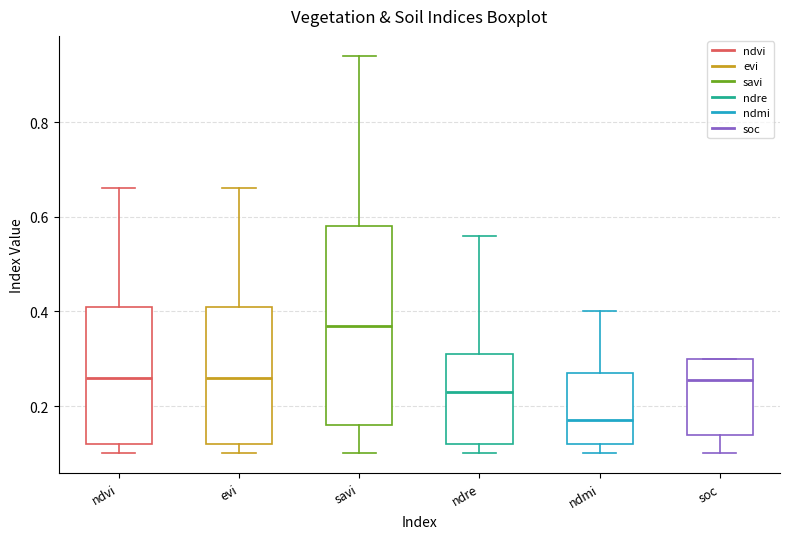

Reading left to right, transcribe this box plot: for each box, give where its median line is, the range the box spans, and where its two whiskers end, as read against the y-axis. The values are not printed on the chart, so give them approximately, as read against the axis.

ndvi: median 0.26, box 0.12 to 0.42, whiskers 0.10 to 0.66
evi: median 0.26, box 0.12 to 0.42, whiskers 0.10 to 0.66
savi: median 0.38, box 0.16 to 0.58, whiskers 0.10 to 0.94
ndre: median 0.24, box 0.12 to 0.32, whiskers 0.10 to 0.56
ndmi: median 0.18, box 0.12 to 0.28, whiskers 0.10 to 0.40
soc: median 0.26, box 0.14 to 0.30, whiskers 0.10 to 0.30